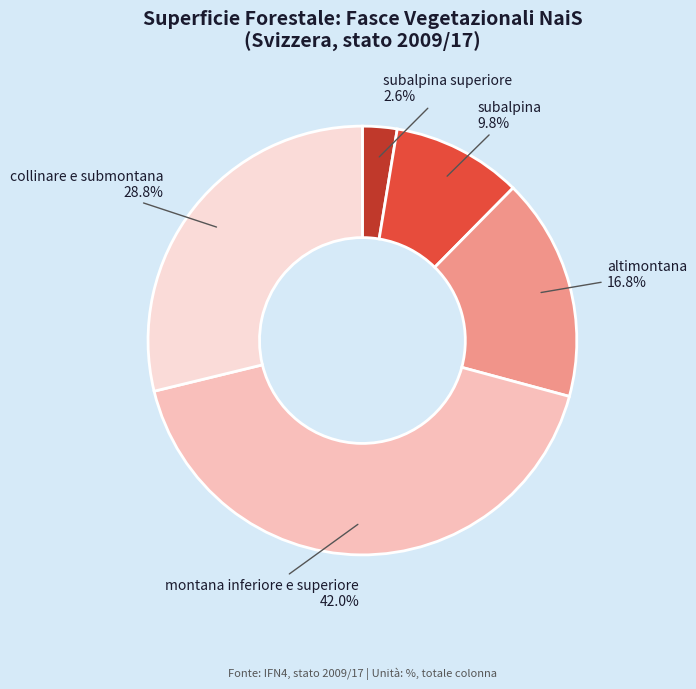

Is there a majority slice in this chart?

No